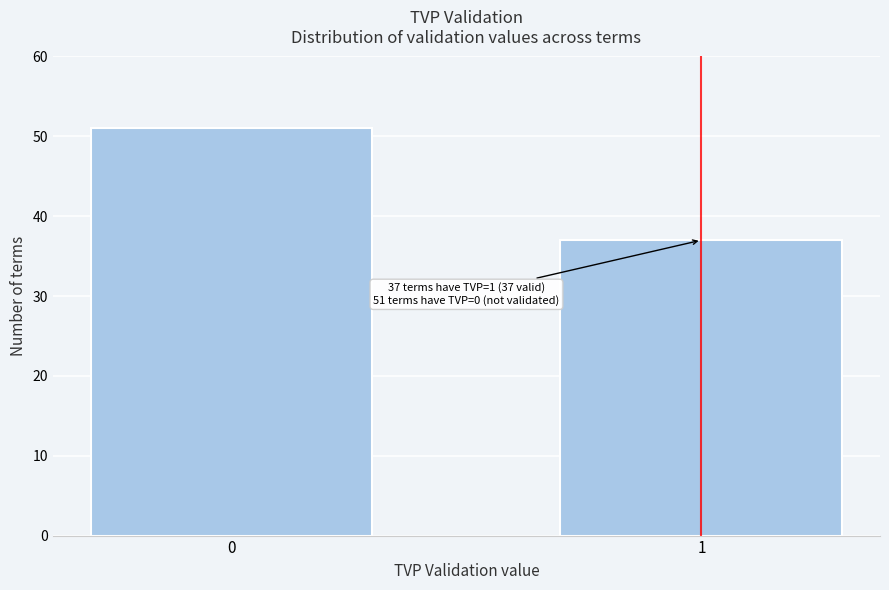

Reading left to right, list all the values displayed in this chart.

51	37